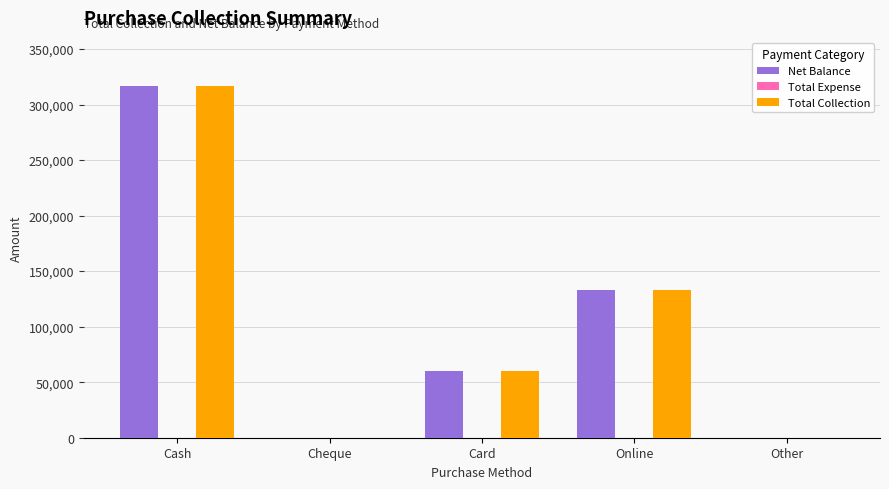

At which category does the chart reach its peak across all series?

Cash